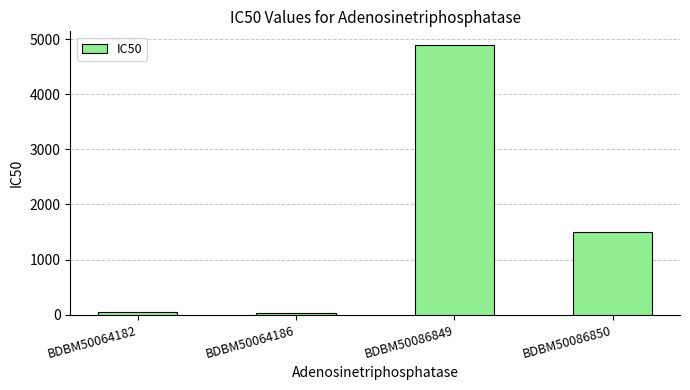

What is the value of the 2nd bar from the left?

30